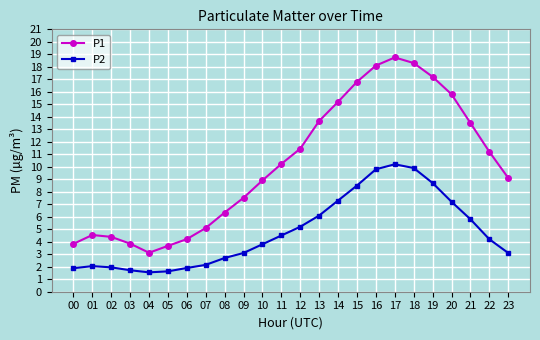

Which series has the largest range (max minus min)?

P1